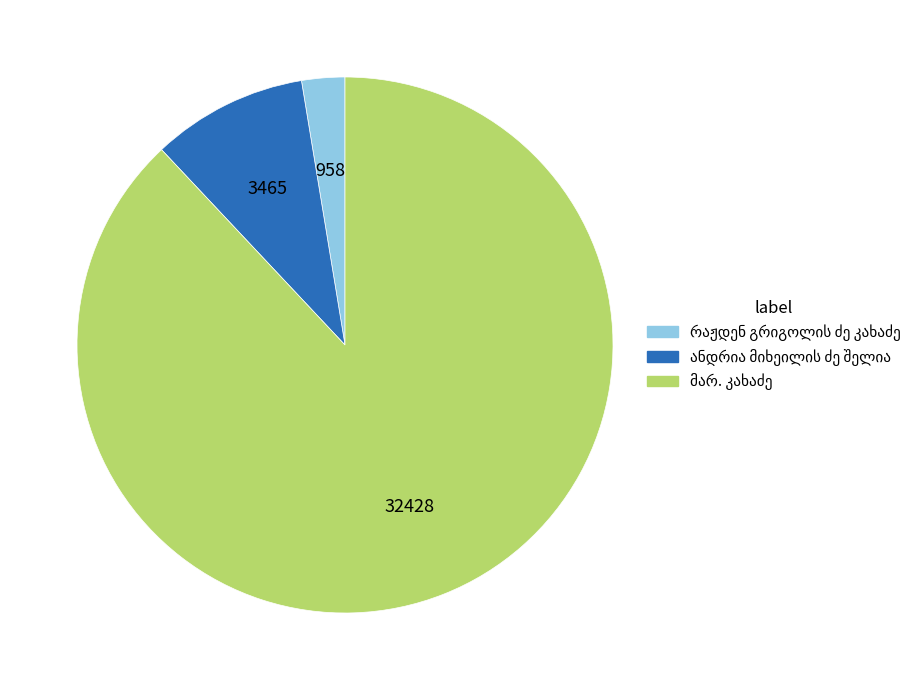

Is there any slice that represents more than half of the pie?

Yes